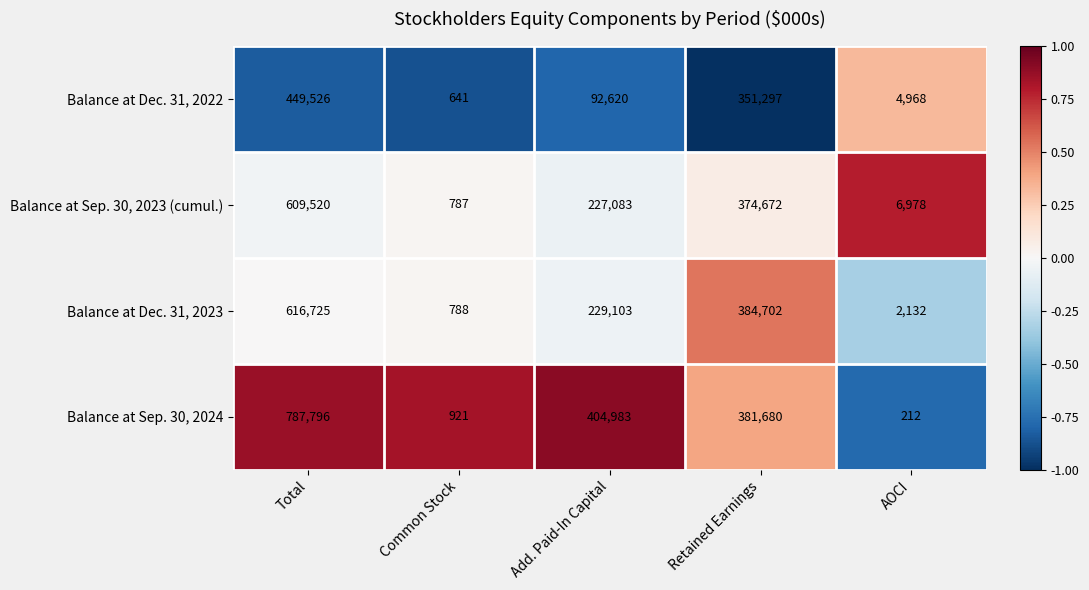

True or false: Balance at Dec. 31, 2022 has a value of 296049 at Total.

False